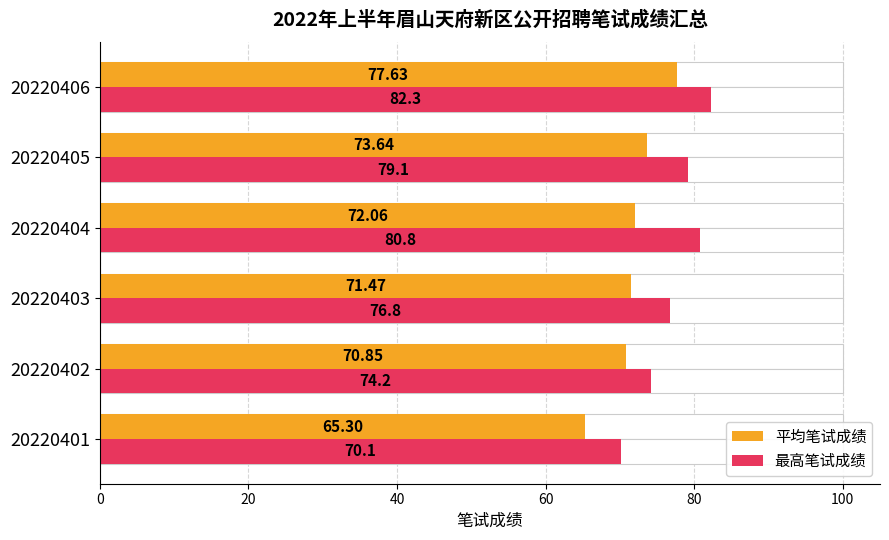

What are all the series names shown in the legend?

平均笔试成绩, 最高笔试成绩